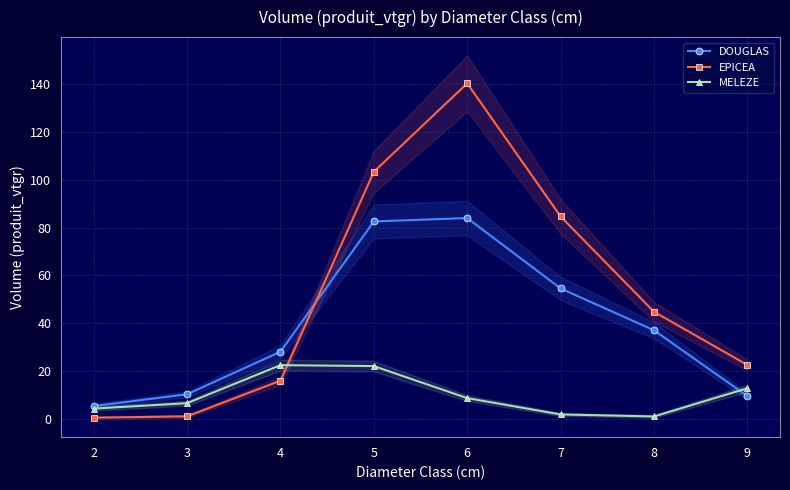

What is the difference between the maximum and second lowest values in the MELEZE series?

20.6